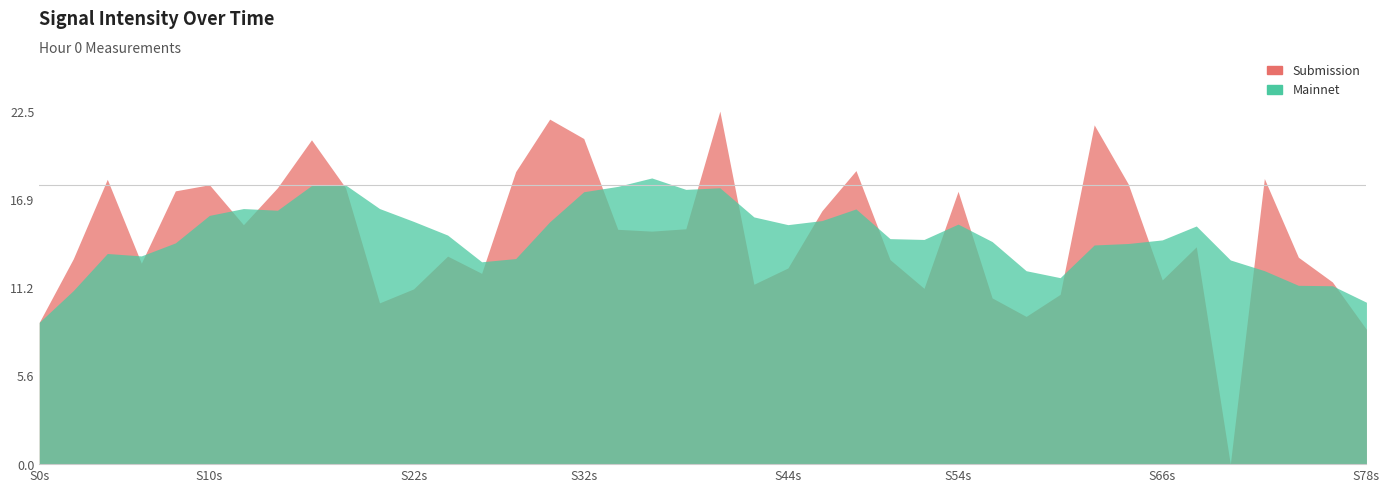

What is the smallest value displayed?

-129.6